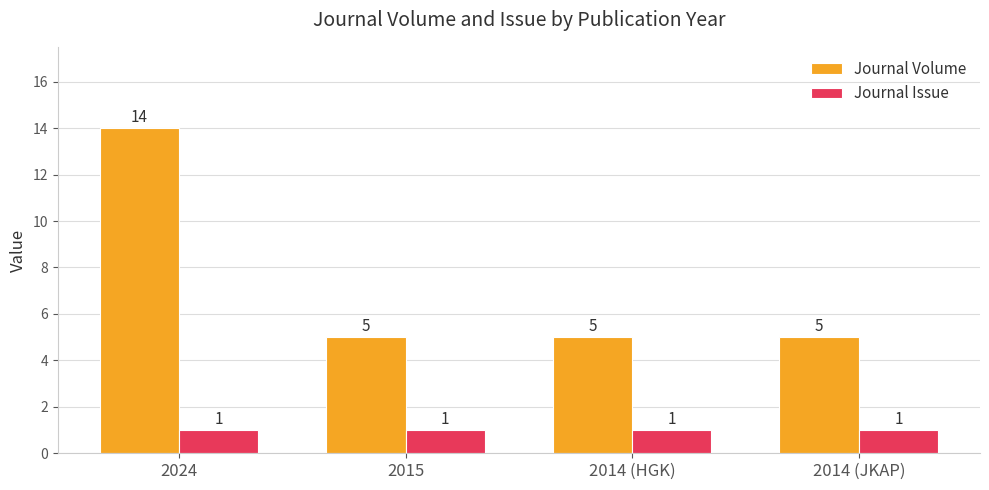

How many bars are there in each group?

2